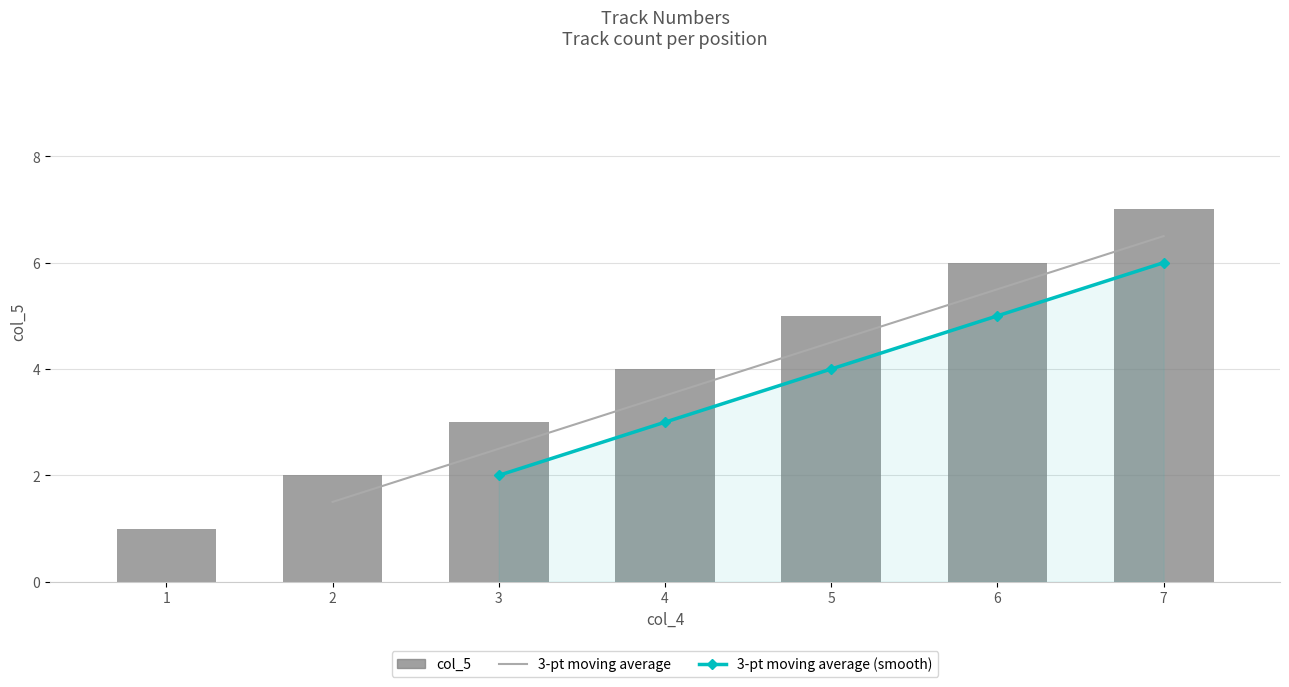

Rank the series by their average value, from highest to lowest.

3-pt moving average, 3-pt moving average (smooth), col_5